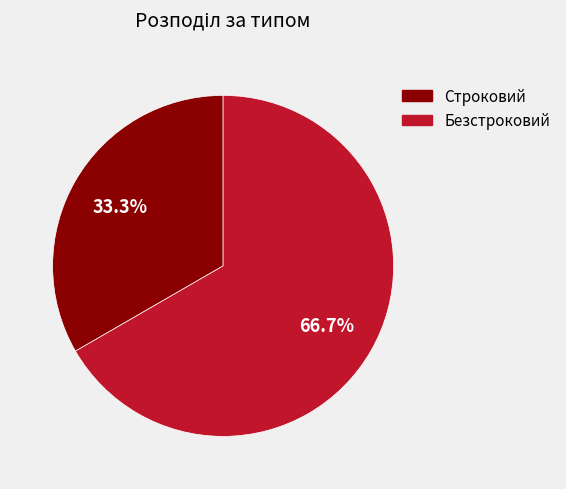

Which slice is the smallest?

Строковий